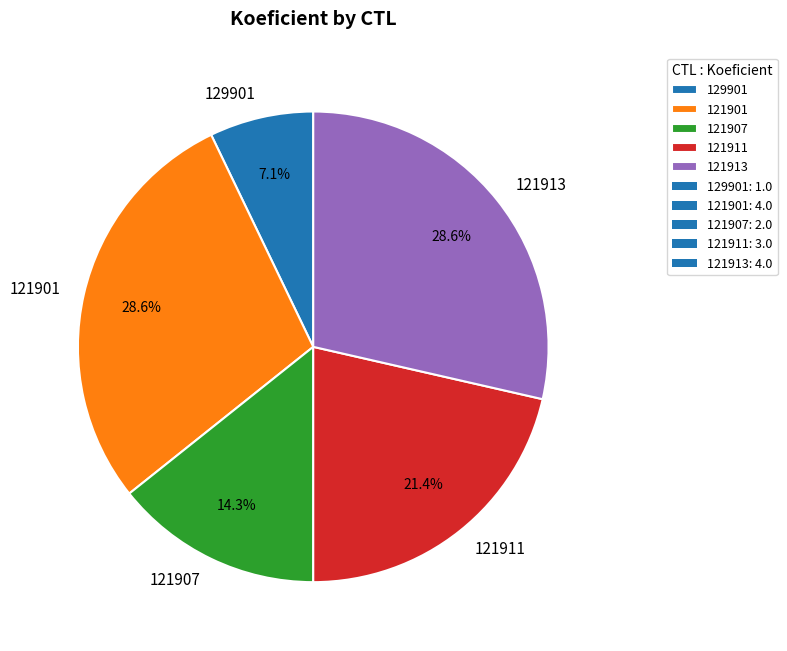

Which has a higher value, 121901 or 121907?

121901